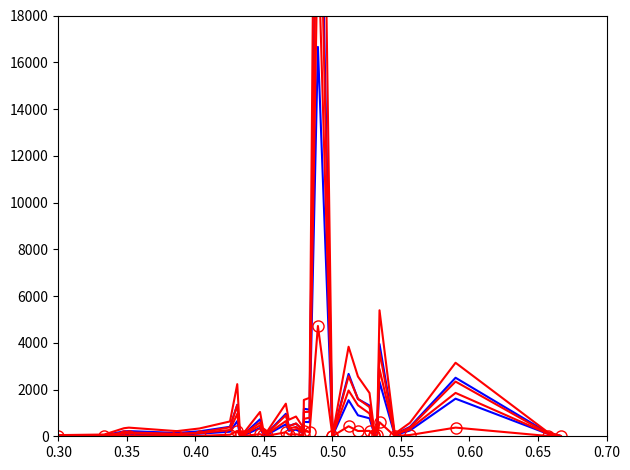

How many interior local peaks does the col_3 series have?

9